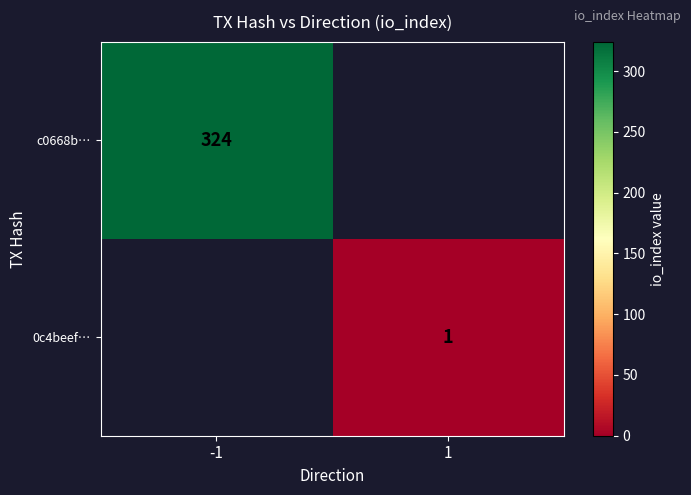

The value of c0668b… at -1 is 324. True or false?

True